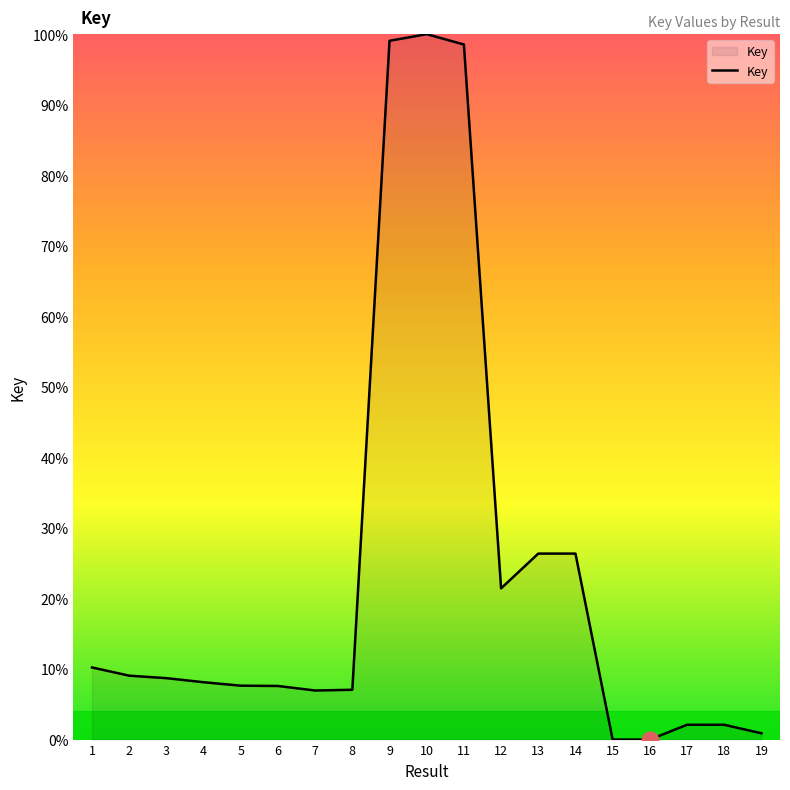

The chart shows a value of 11.0 at 8. True or false?

False